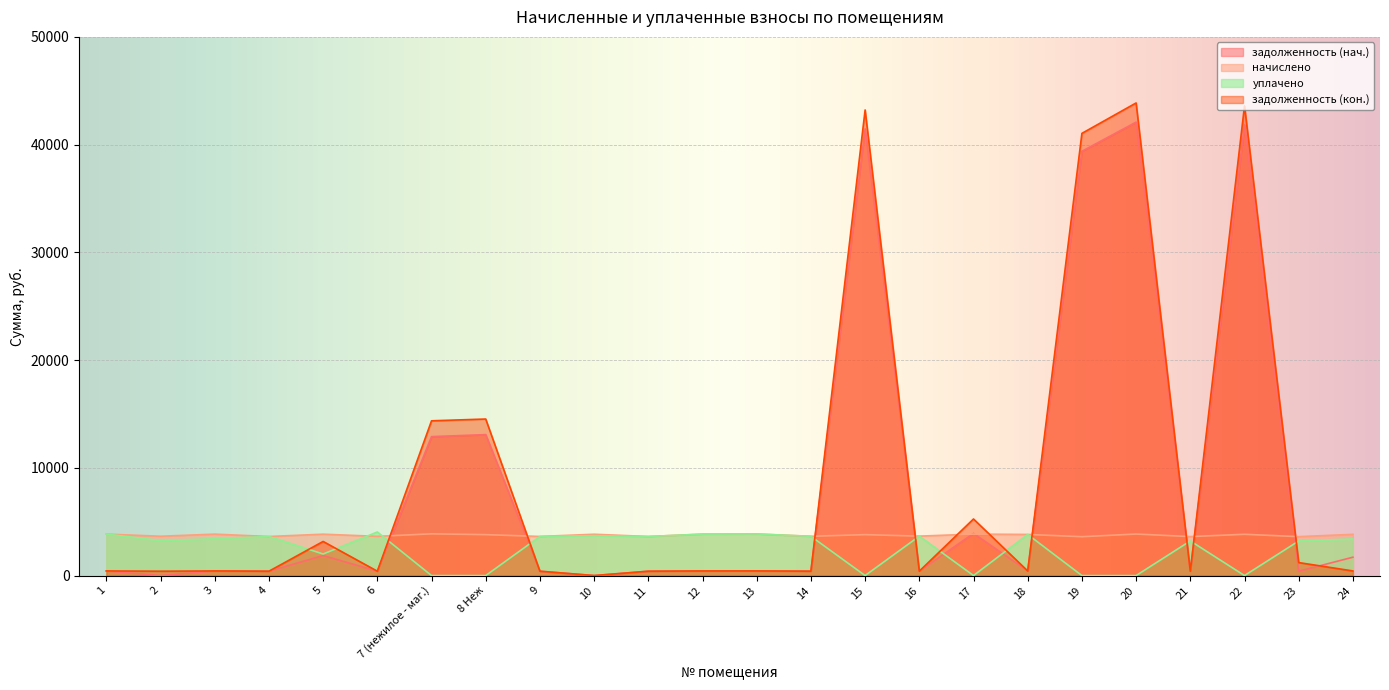

Reading left to right, what are all the values shown in this chart?

задолженность (нач.): 1=427.7	2=0.0	3=427.2	4=402.8	5=1855.7	6=404.4	7 (нежилое - маг.)=12894.9	8 Неж=13083.3	9=403.3	10=0.0	11=402.8	12=427.2	13=428.8	14=404.9	15=41465.6	16=406.5	17=3910.4	18=424.0	19=39381.9	20=42090.7	21=401.7	22=41830.3	23=401.2	24=1705.5
начислено: 1=3849.4	2=3649.1	3=3844.6	4=3625.2	5=3839.8	6=3639.5	7 (нежилое - маг.)=3873.2	8 Неж=3796.9	9=3630.0	10=3835.1	11=3625.2	12=3844.6	13=3858.9	14=3644.3	15=3796.9	16=3658.6	17=3849.4	18=3816.0	19=3606.1	20=3854.2	21=3615.7	22=3830.3	23=3610.9	24=3825.5
уплачено: 1=3849.4	2=3243.6	3=3417.4	4=3625.2	5=2000.0	6=4043.9	7 (нежилое - маг.)=0.0	8 Неж=0.0	9=3630.0	10=3700.0	11=3625.2	12=3844.6	13=3858.9	14=3644.3	15=0.0	16=3658.6	17=0.0	18=3816.0	19=0.0	20=0.0	21=3213.9	22=0.0	23=3209.7	24=3400.5
задолженность (кон.): 1=427.7	2=405.4	3=427.2	4=402.8	5=3165.5	6=404.4	7 (нежилое - маг.)=14363.9	8 Неж=14529.2	9=403.3	10=0.0	11=402.8	12=427.2	13=428.8	14=404.9	15=43216.7	16=406.5	17=5251.4	18=424.0	19=41044.9	20=43868.2	21=401.7	22=43596.7	23=1204.9	24=427.6